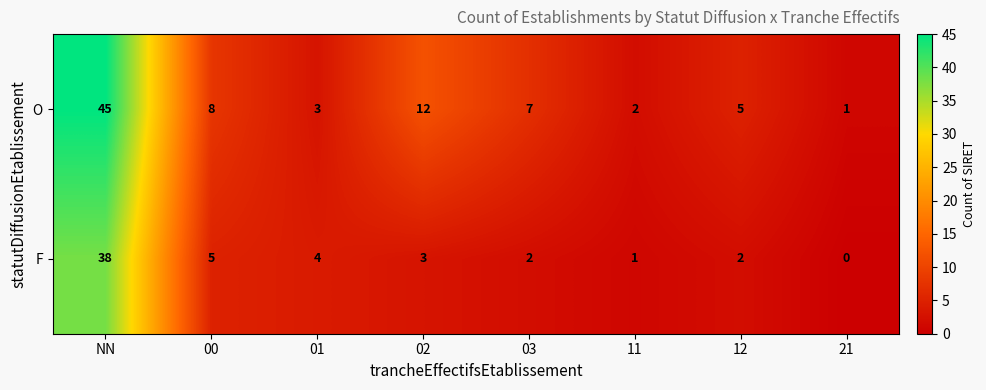

Count the number of data series in this chart.

2